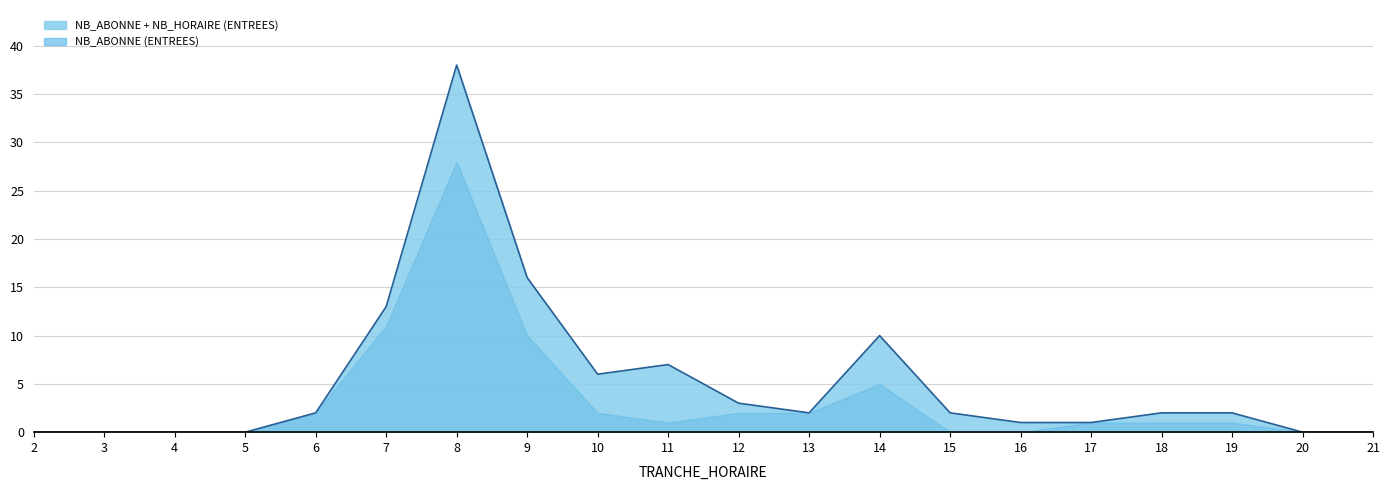

What is the difference between the values at 18 and 8?

36